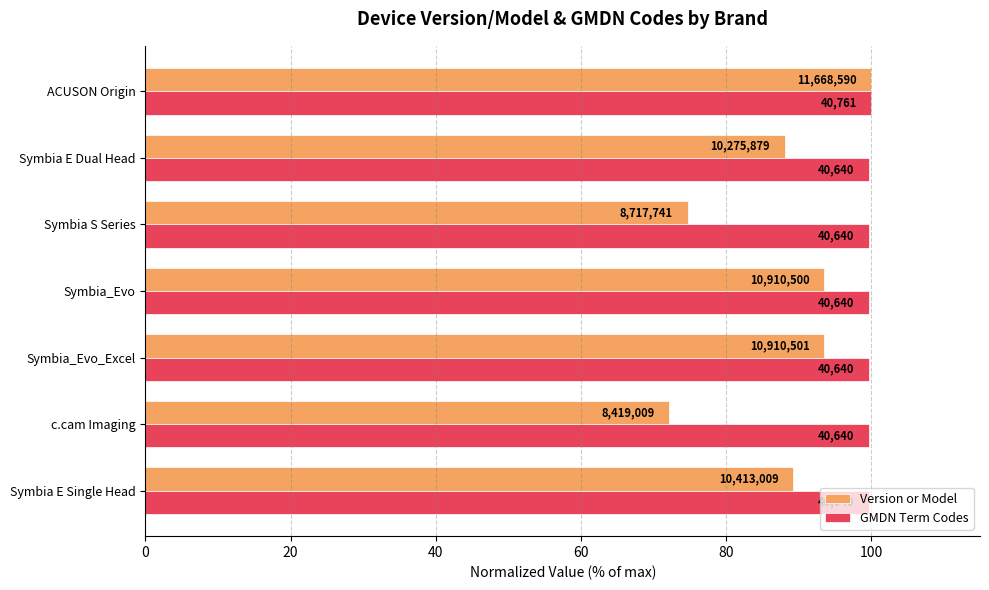

How many distinct data groups are displayed?

2